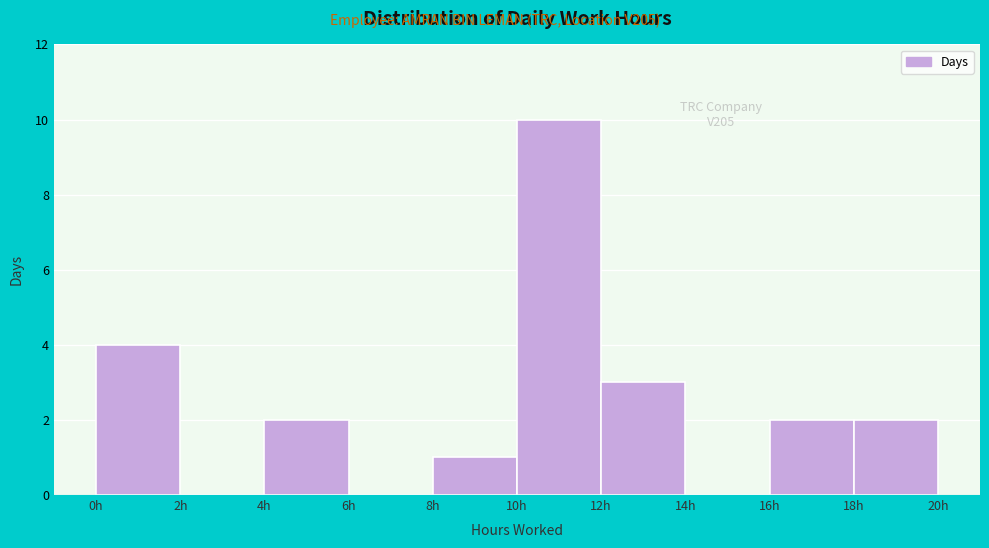

Which range on the x-axis has the tallest bar?

10 to 12